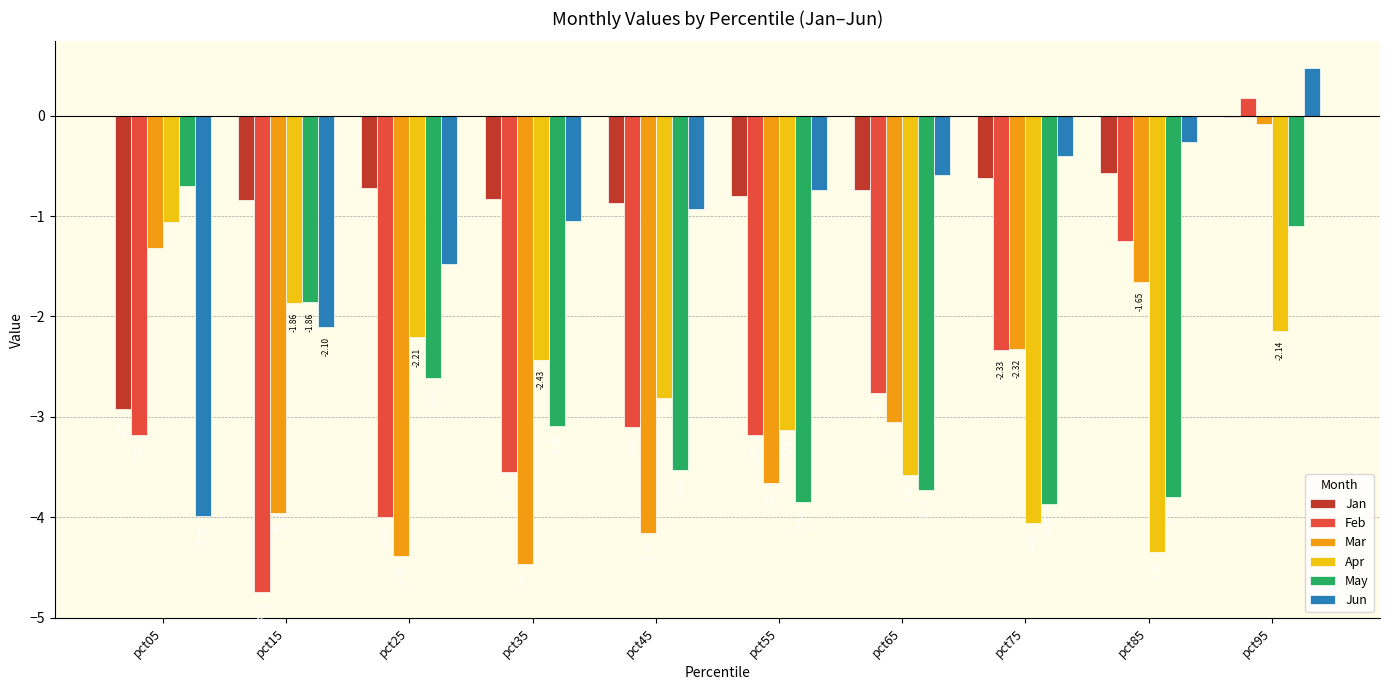

What is the sum of the Jun values at pct35 and pct05?

-5.0